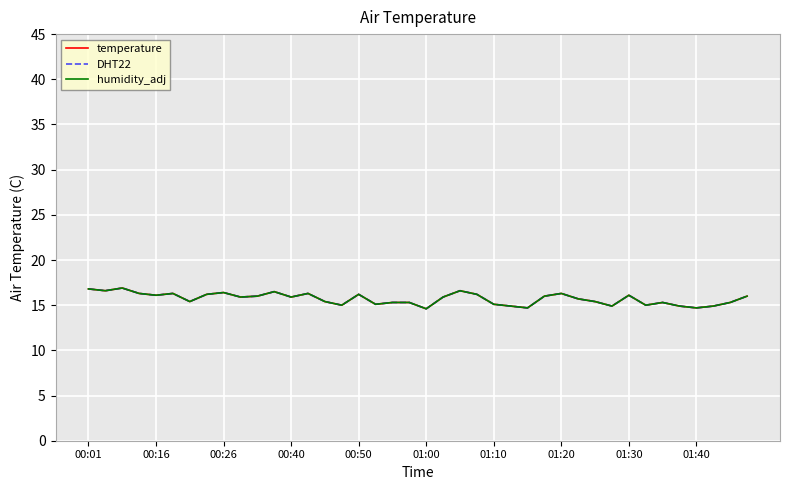

True or false: DHT22 and temperature cross at least once.

False